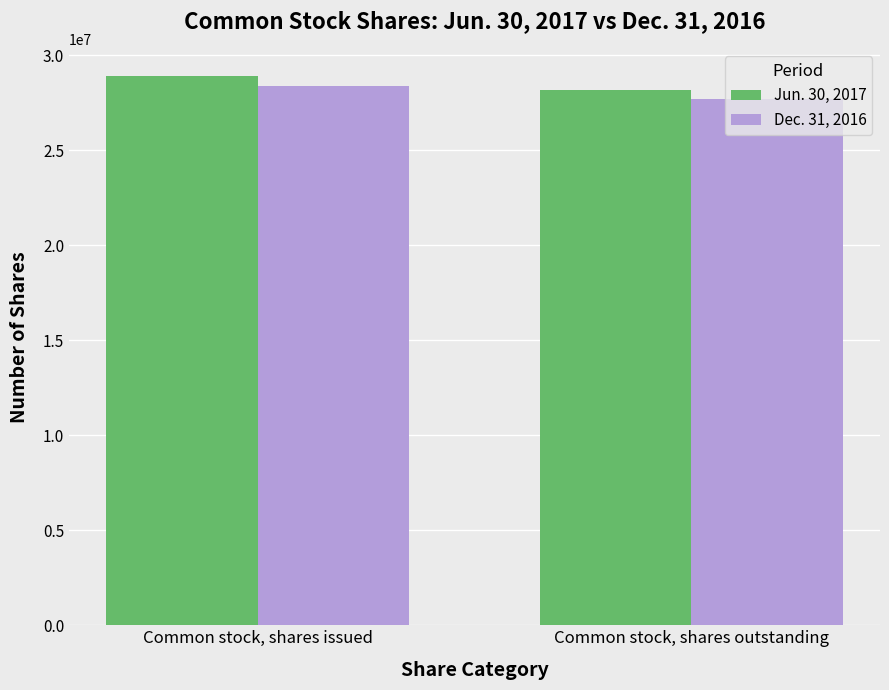

Is it true that Dec. 31, 2016 equals 16207096 at Common stock, shares issued?

False